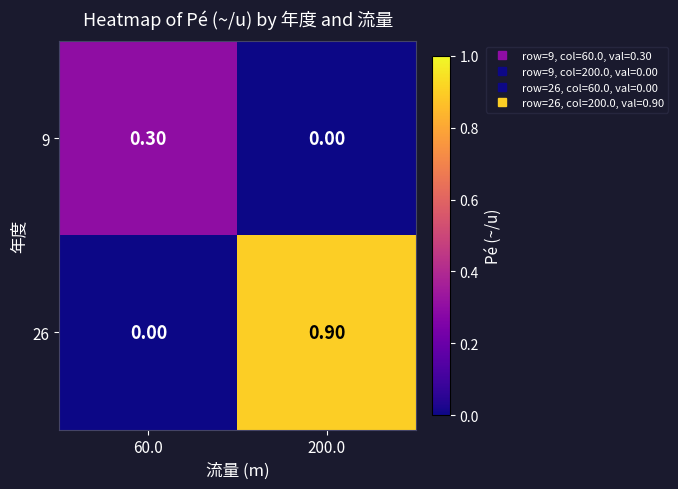

Is the value of 26 at 200.0 greater than the value of 9 at 60.0?

Yes